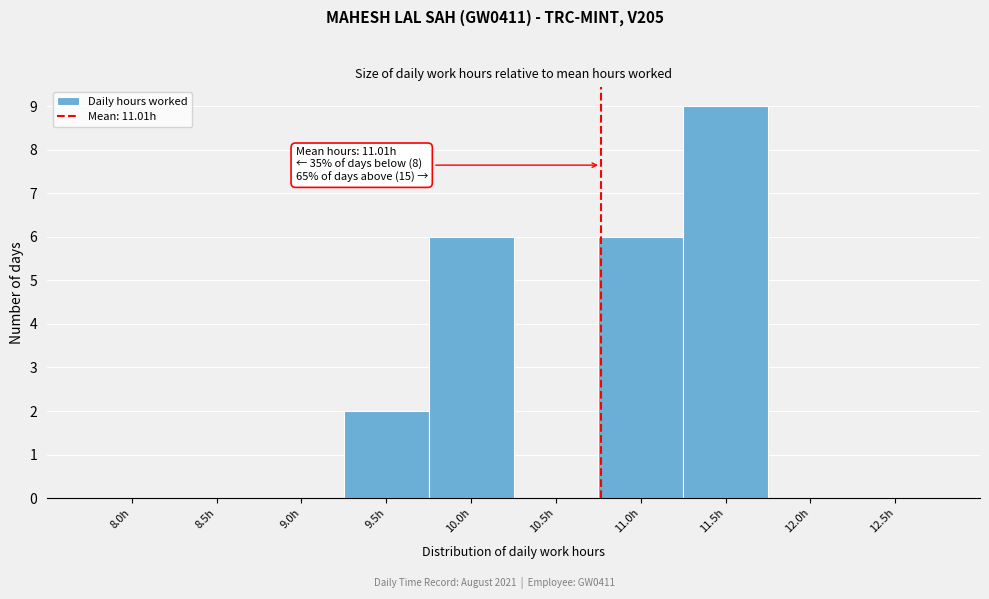

Reading left to right, transcribe all the data shown in this chart.

8.0h=0	8.5h=0	9.0h=0	9.5h=2	10.0h=6	10.5h=0	11.0h=6	11.5h=9	12.0h=0	12.5h=0